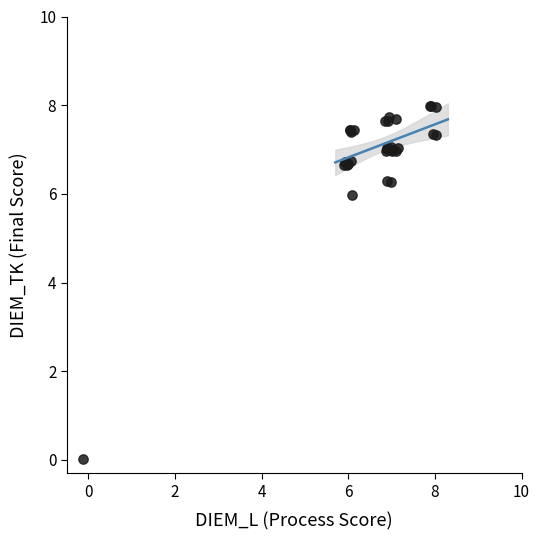

What Y value in the scatter plot is closest to 4?

6.0